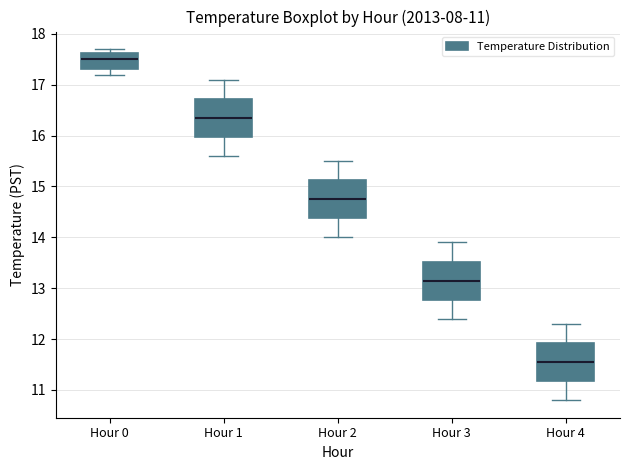

Which box's median line is the lowest?

Hour 4